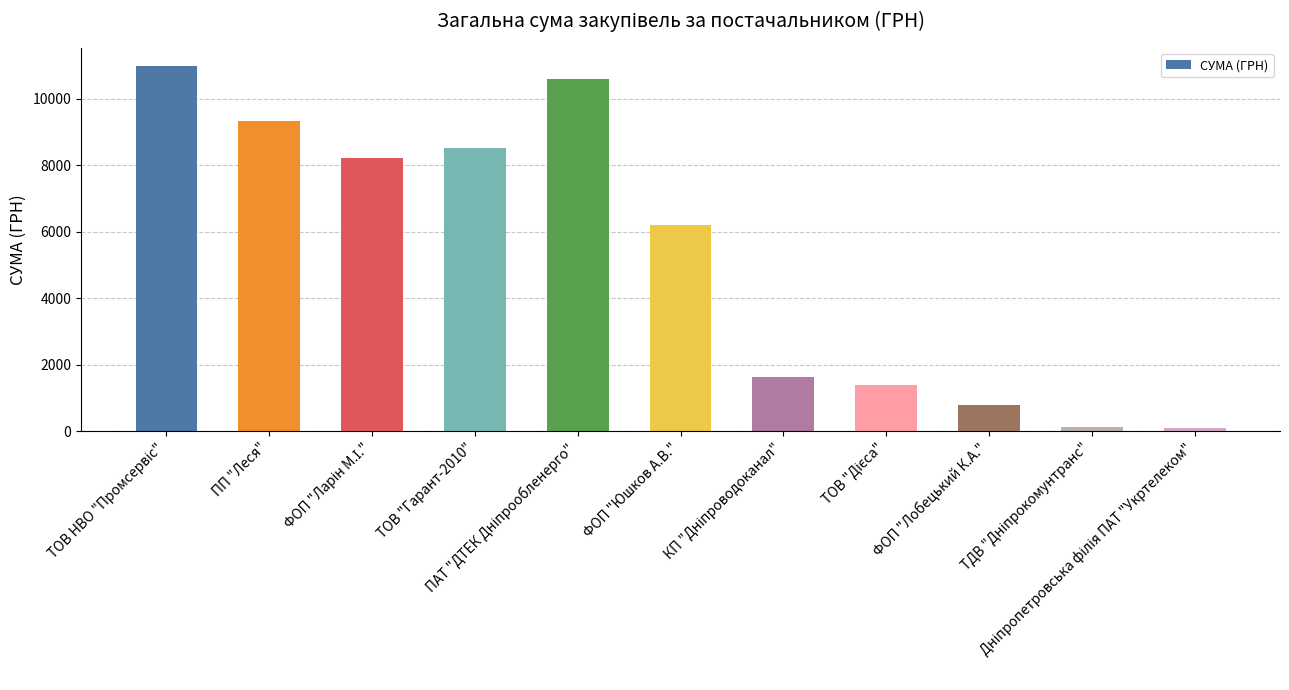

What is the average value?

5269.9